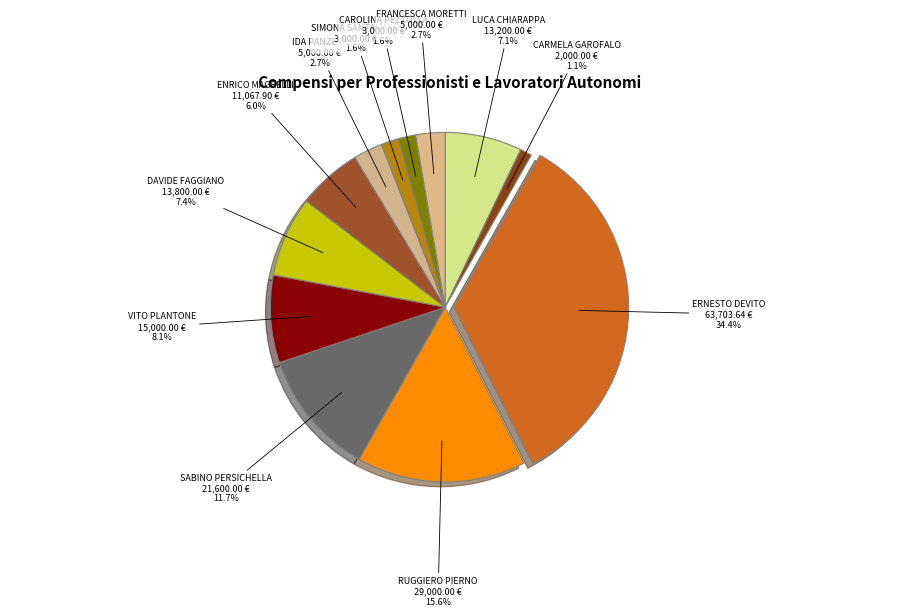

Combined, what portion of the pie is ERNESTO DEVITO and CAROLINA PEZZOLLA?

36.0%